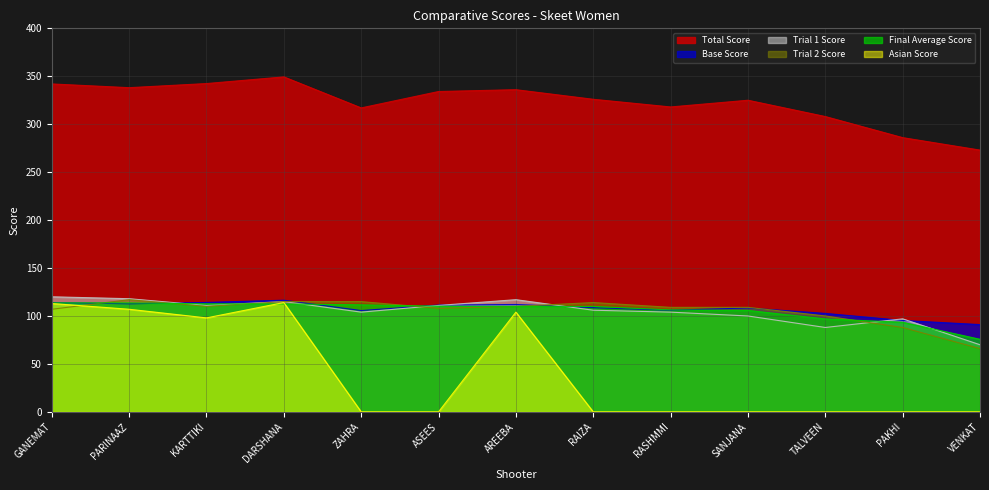

What is the average value of the Final Average Score series?

105.6